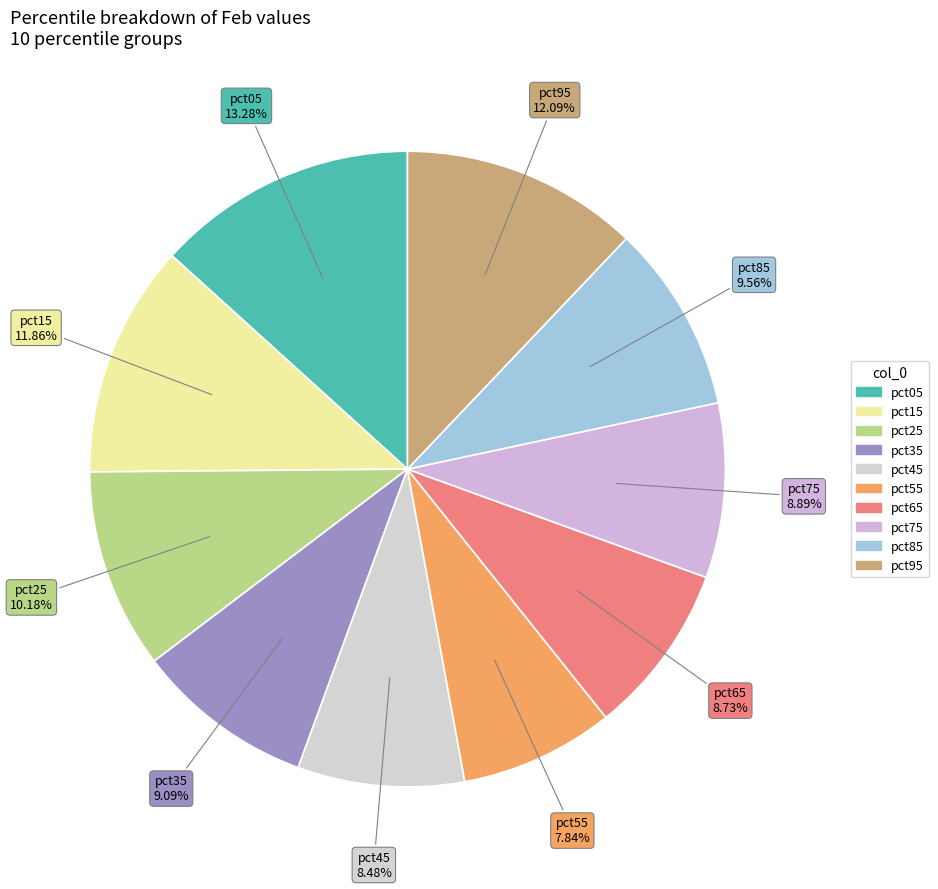

The pct15 slice represents 25% of the pie. True or false?

False